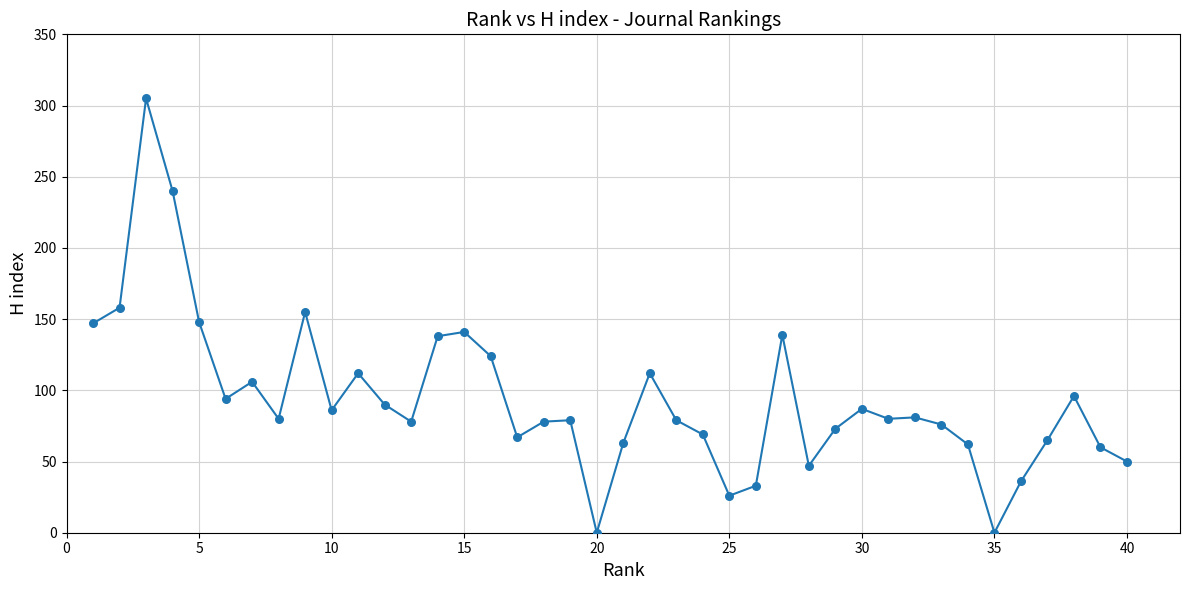

What is the range of X values (max minus min)?

39